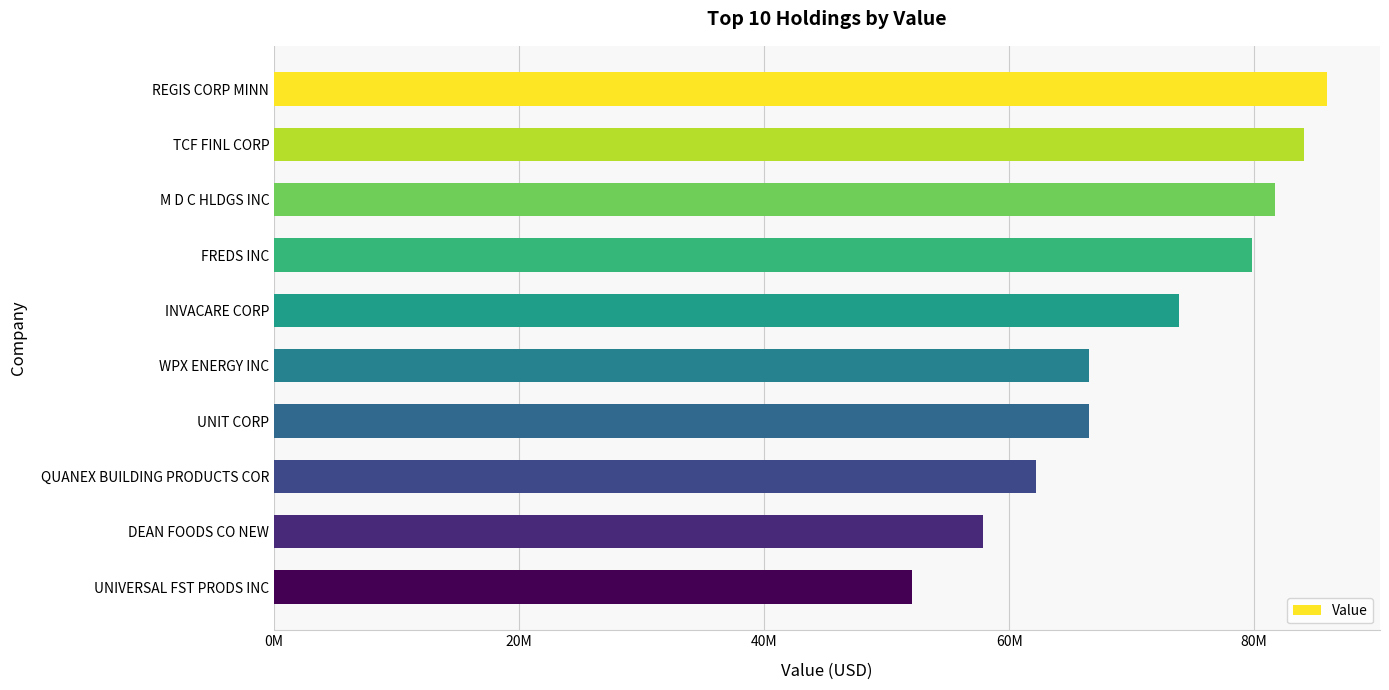

Are the bars grouped side by side (vs. stacked)?

No